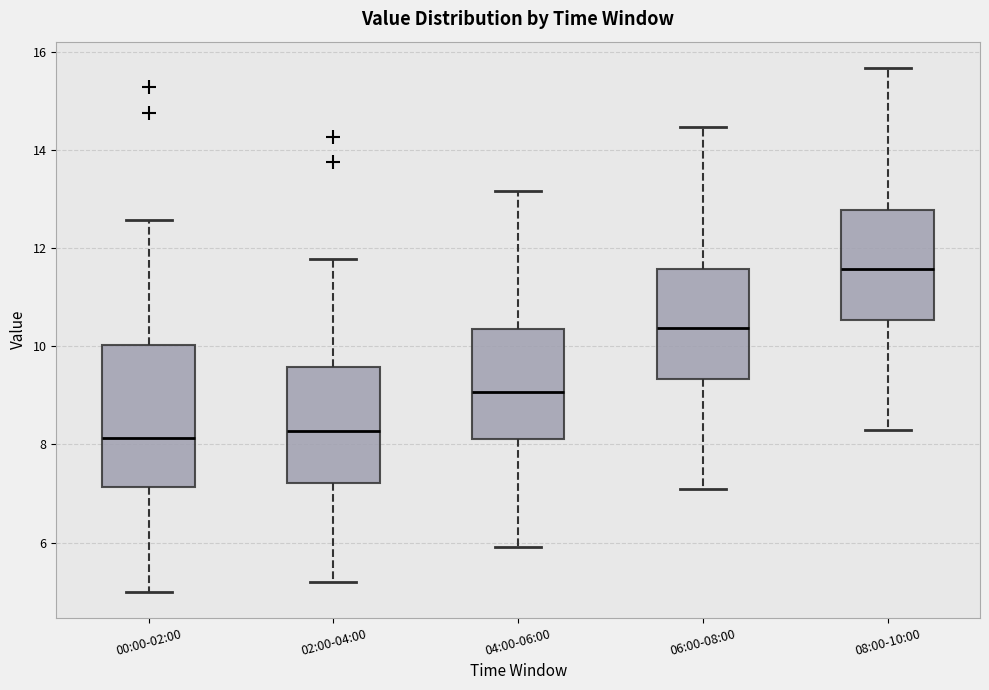

Which box has the highest median line?

08:00-10:00